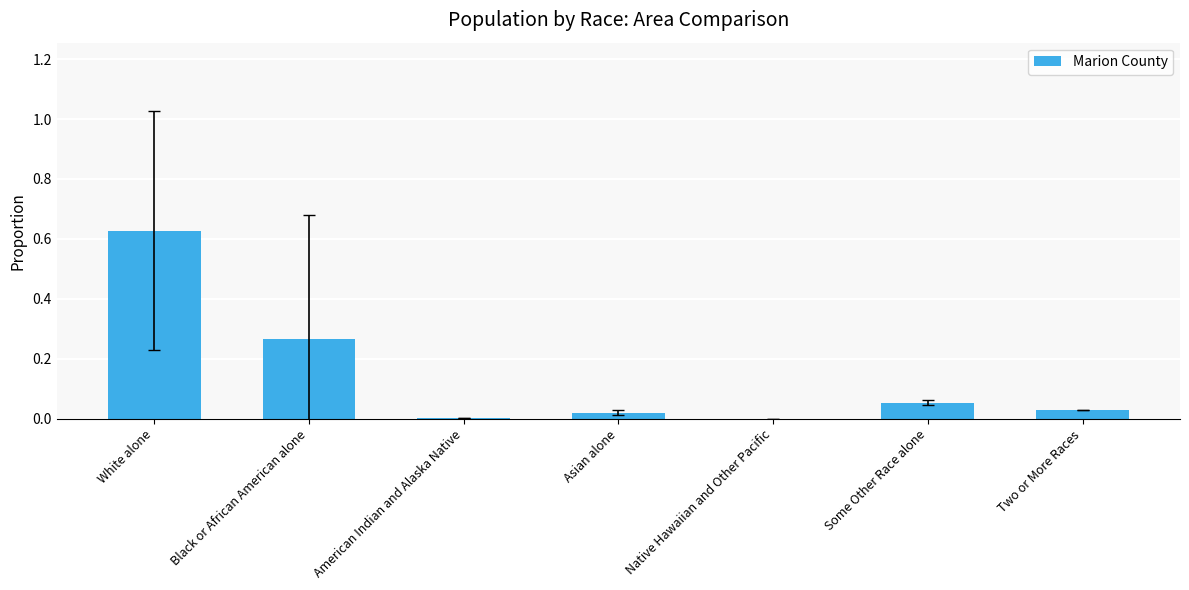

The chart shows a value of 0.0 at American Indian and Alaska Native. True or false?

True